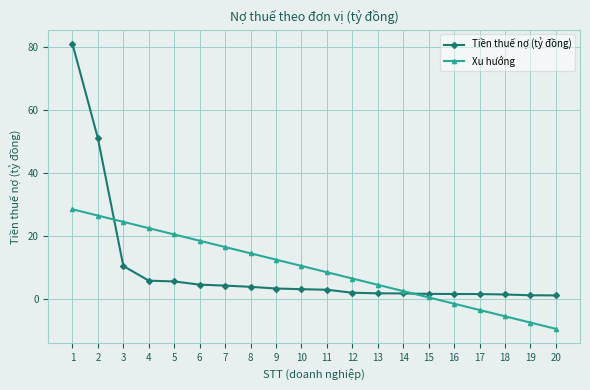

True or false: Tiền thuế nợ (tỷ đồng) and Xu hướng intersect in this chart.

True